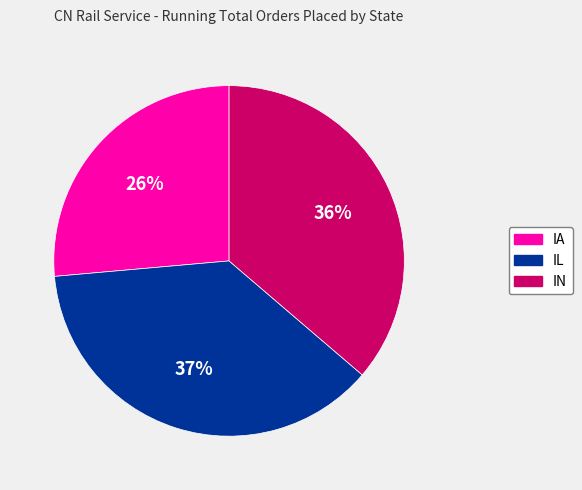

The IA slice represents 18% of the pie. True or false?

False